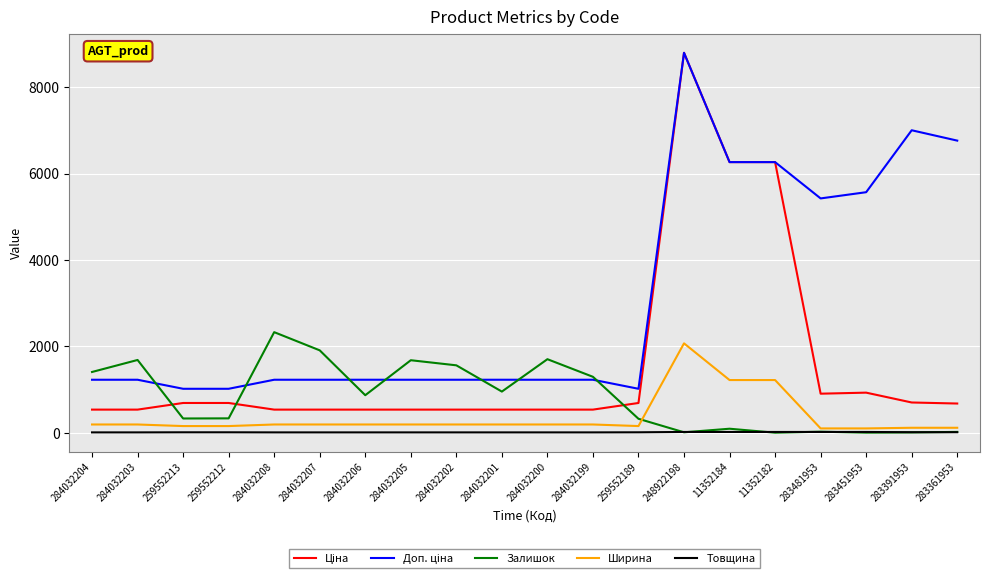

How many lines are shown in the chart?

5